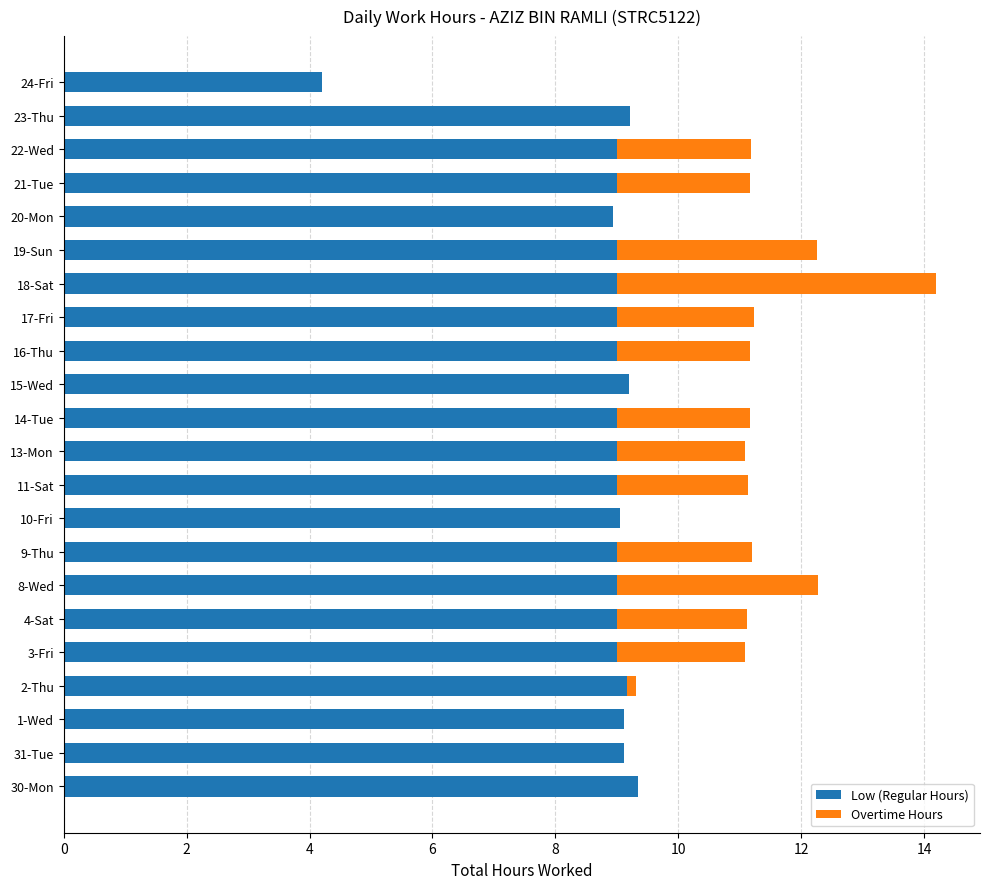

Where is Low (Regular Hours) nearest to the value 6?

24-Fri